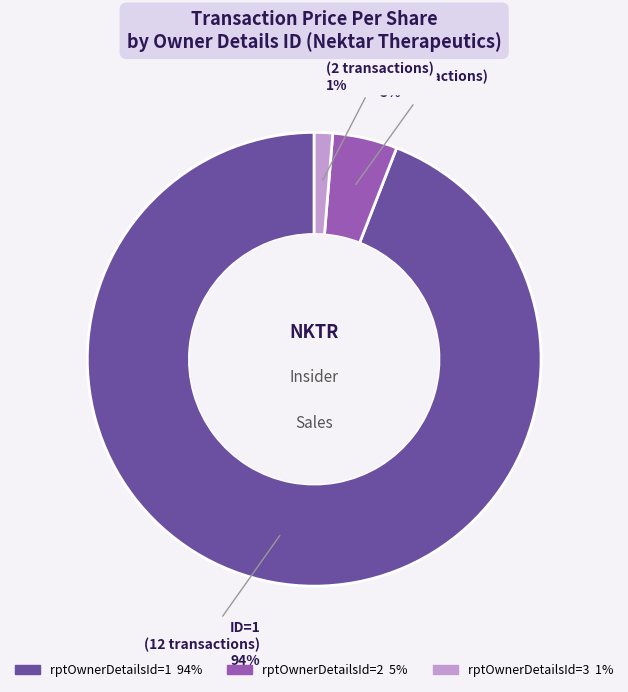

Is the sum of ID=3 (2 transactions) and ID=1 (12 transactions) greater than half?

Yes